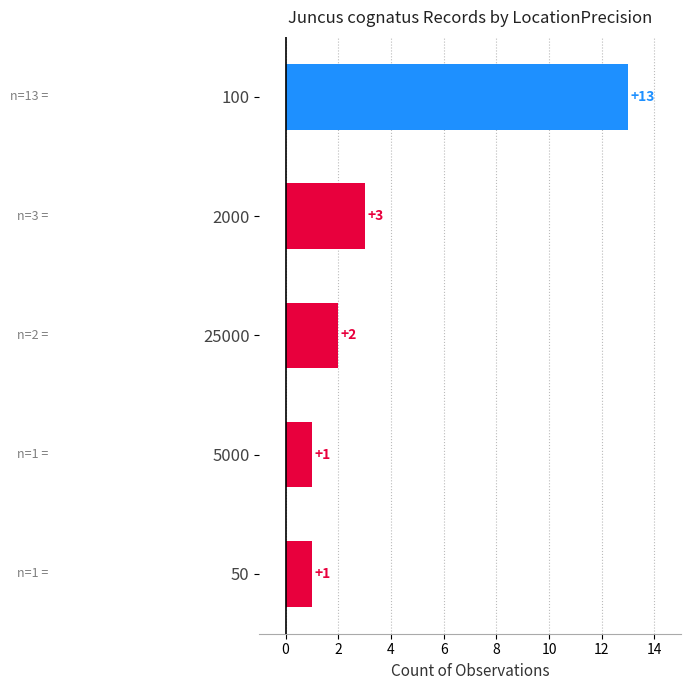

Count the number of categories in the chart.

5